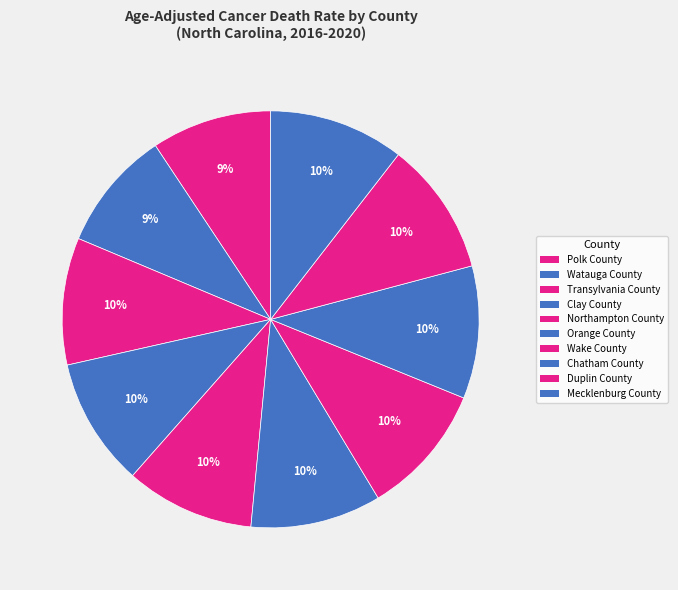

Rank the categories by value from highest to lowest.

Mecklenburg County, Duplin County, Chatham County, Wake County, Orange County, Northampton County, Clay County, Transylvania County, Watauga County, Polk County